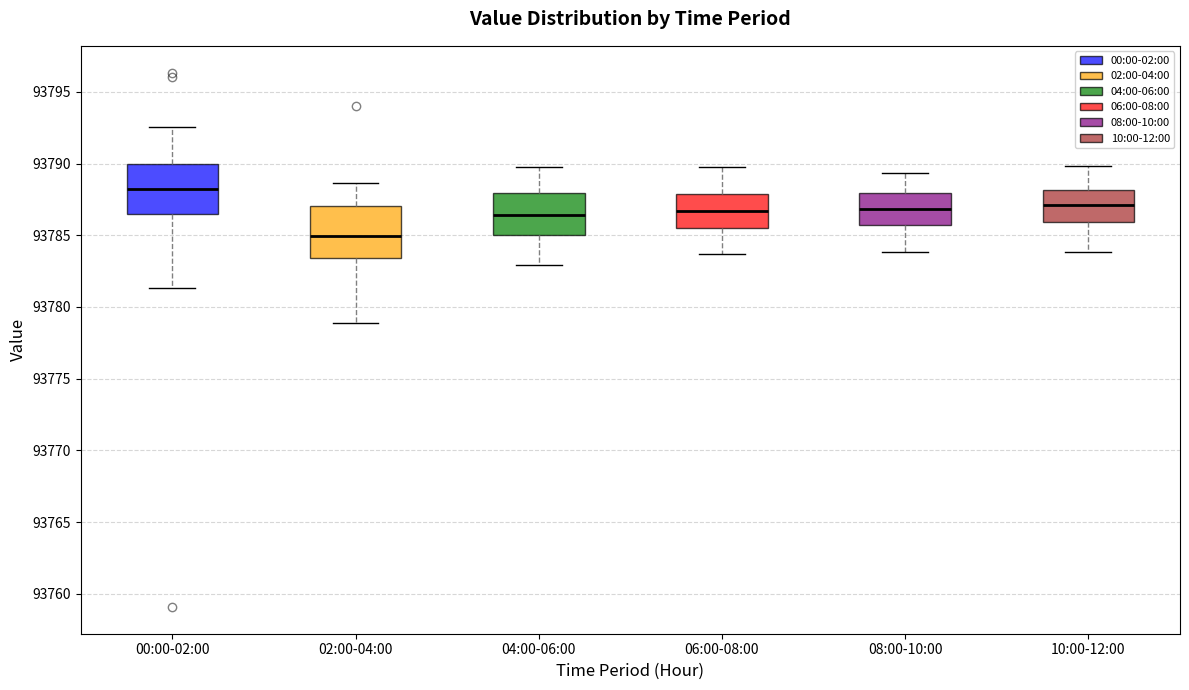

Reading left to right, read every box against the y-axis: the position of its median line, the range the box covers, and the ends of its whiskers. The values are not printed on the chart, so give them approximately, as read against the axis.

00:00-02:00: median 93788.0, box 93786.5 to 93790.0, whiskers 93781.5 to 93792.5
02:00-04:00: median 93785.0, box 93783.5 to 93787.0, whiskers 93779.0 to 93788.5
04:00-06:00: median 93786.5, box 93785.0 to 93788.0, whiskers 93783.0 to 93790.0
06:00-08:00: median 93786.5, box 93785.5 to 93788.0, whiskers 93783.5 to 93790.0
08:00-10:00: median 93787.0, box 93785.5 to 93788.0, whiskers 93784.0 to 93789.5
10:00-12:00: median 93787.0, box 93786.0 to 93788.0, whiskers 93784.0 to 93790.0